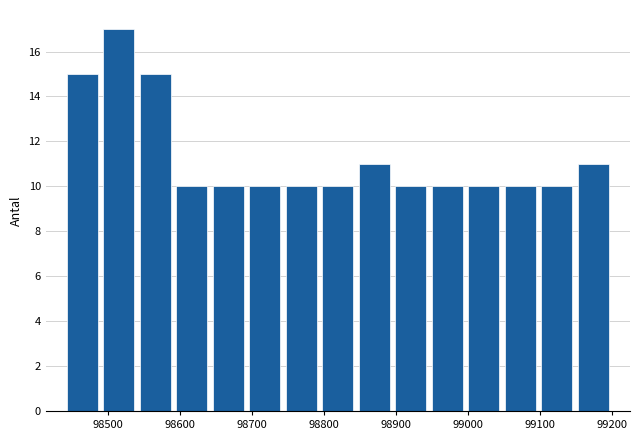

Which range on the x-axis has the tallest bar?

98490 to 98540